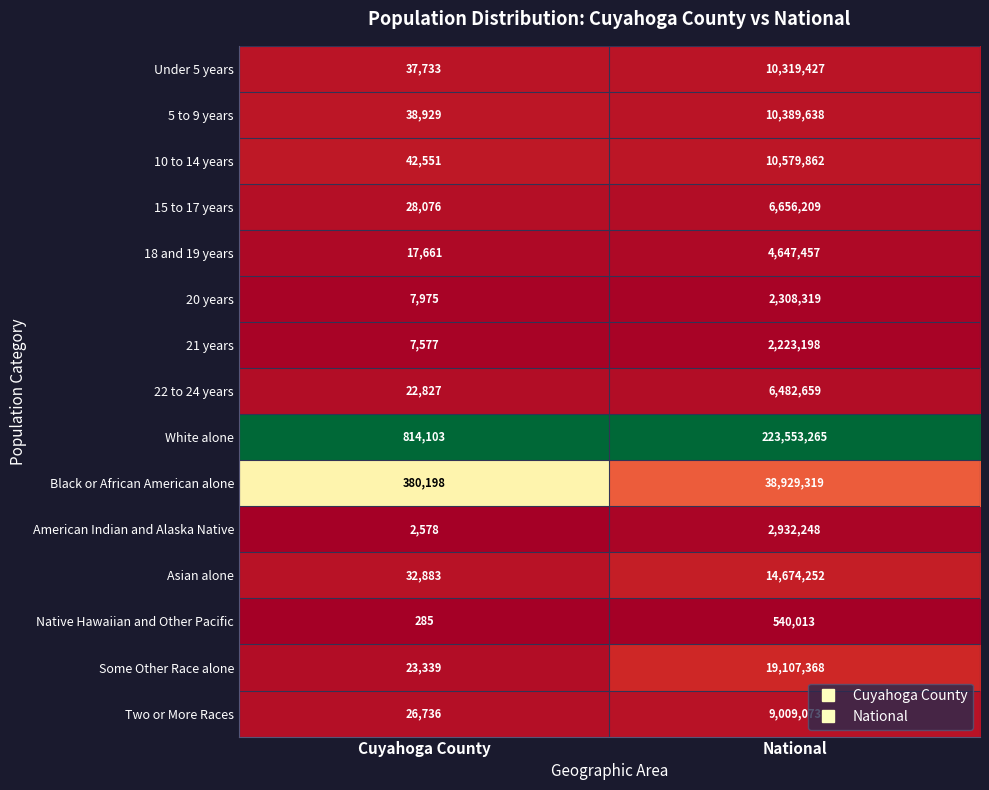

What is the total value across all series at National?

362352307